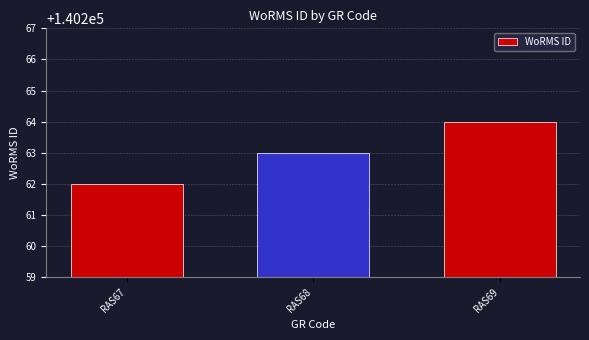

What is the change in value from RAS68 to RAS69?

+1